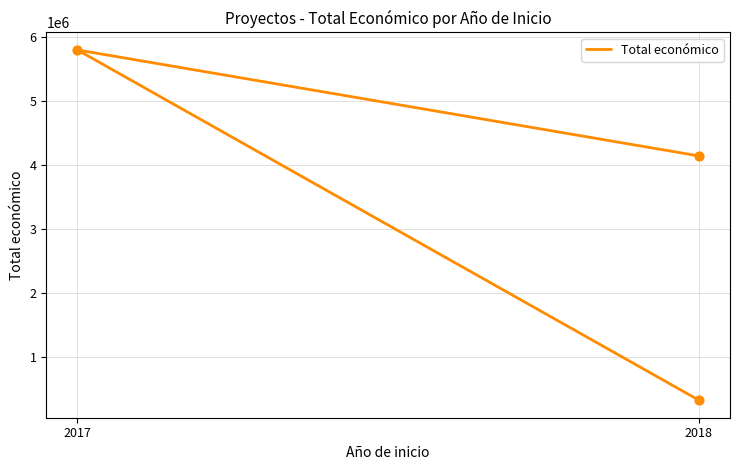

What is the change in value from 2017 to 2018?

-5457992